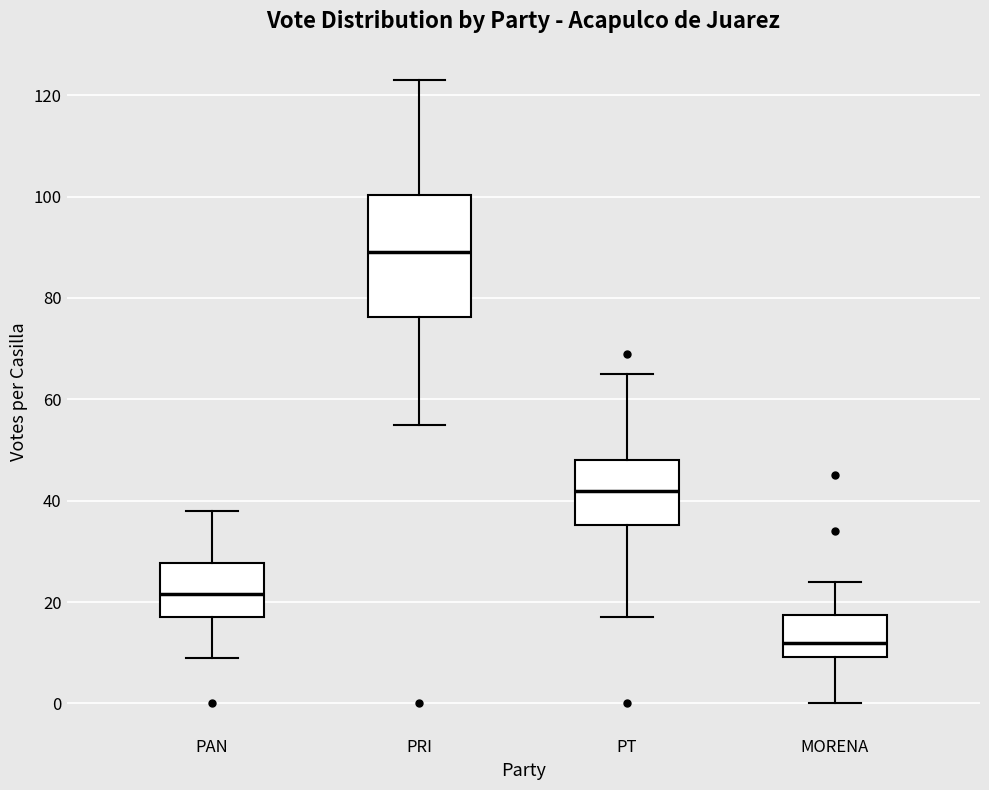

Which box is the tallest, from its lower edge to its upper edge?

PRI